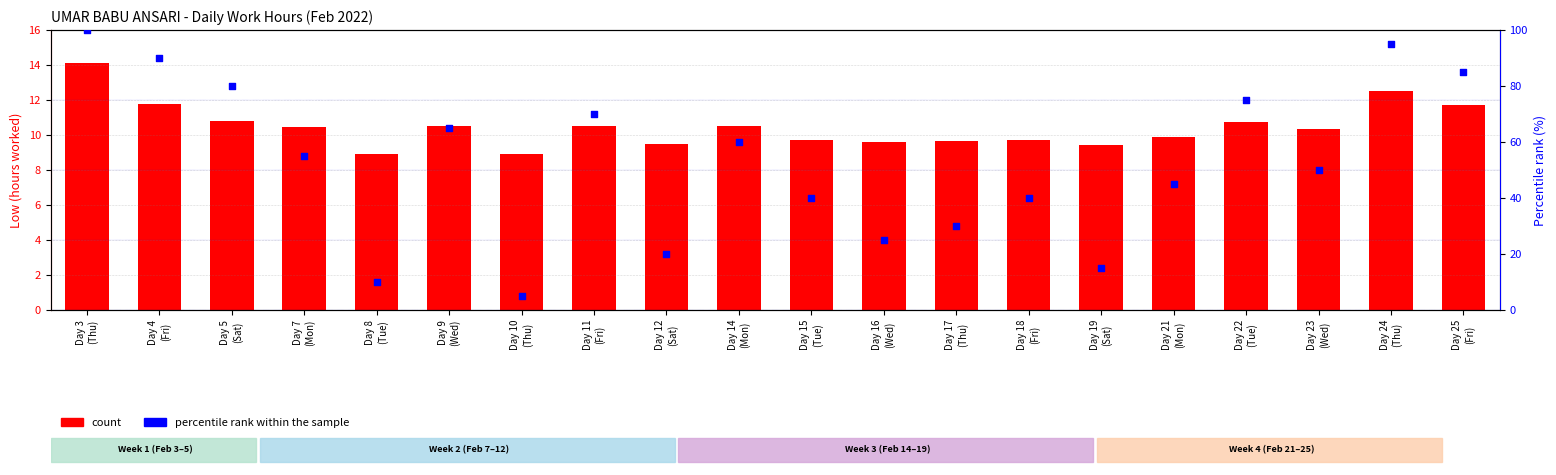

At which category is the sum across all series the highest?

Day 3
(Thu)